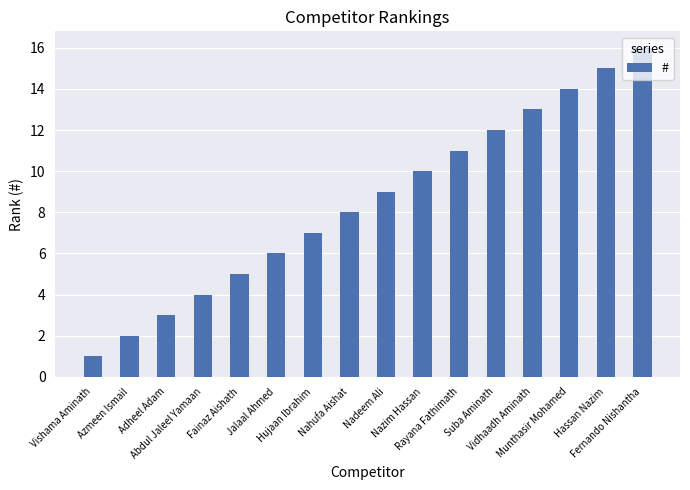

What is the value of the 2nd bar from the left?

2